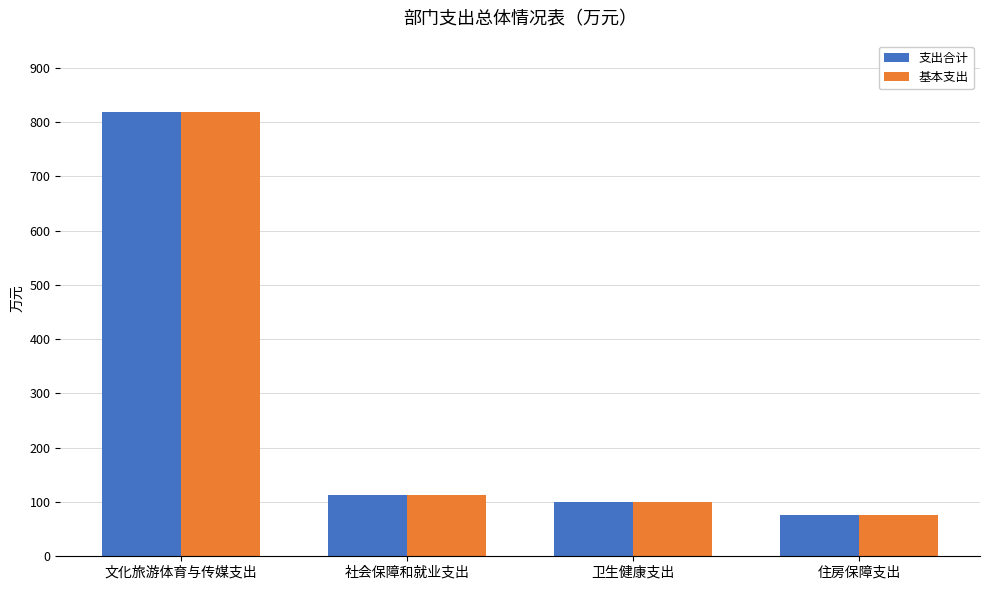

At which label does 基本支出 first exceed 113?

文化旅游体育与传媒支出